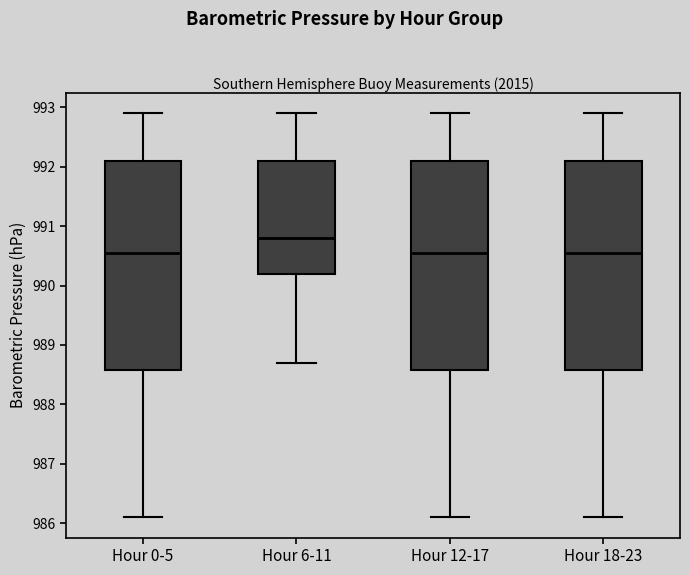

Which box's median line is the highest?

Hour 6-11